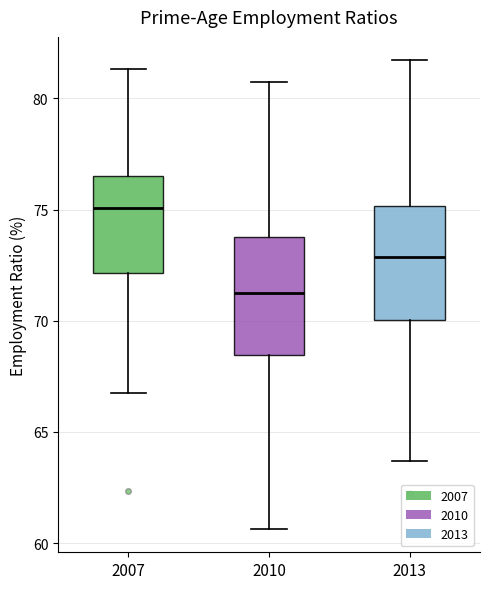

Where does the median line of the box at x = 2007 sit on the y-axis? The values are not printed on the chart, so give them approximately, as read against the axis.

75.0